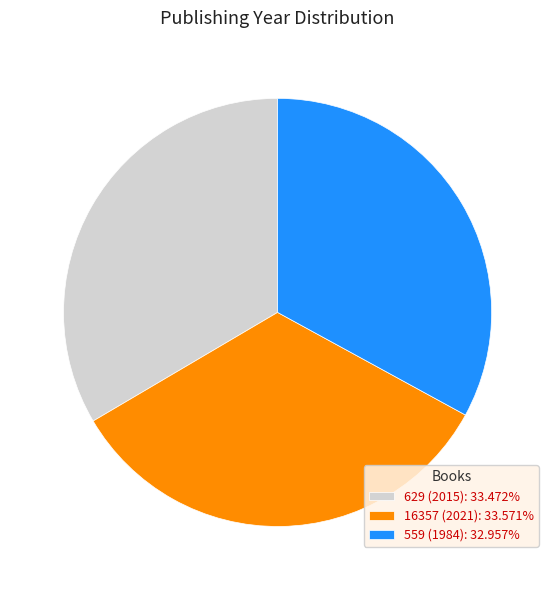

What is the ratio of the value at 559 (1984) to the value at 629 (2015)?

1.0